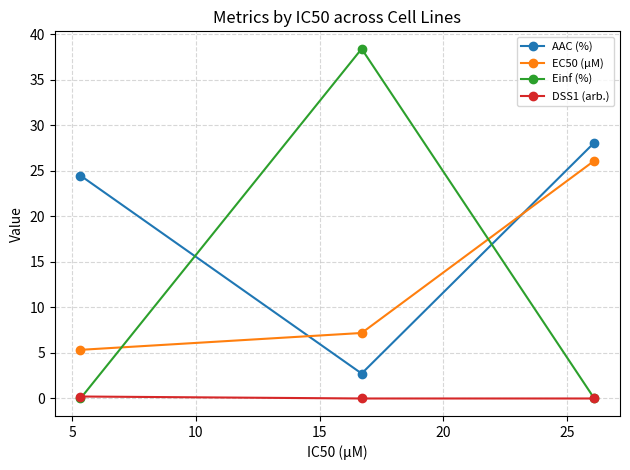

What is the lowest value of the AAC (%) series?

2.7